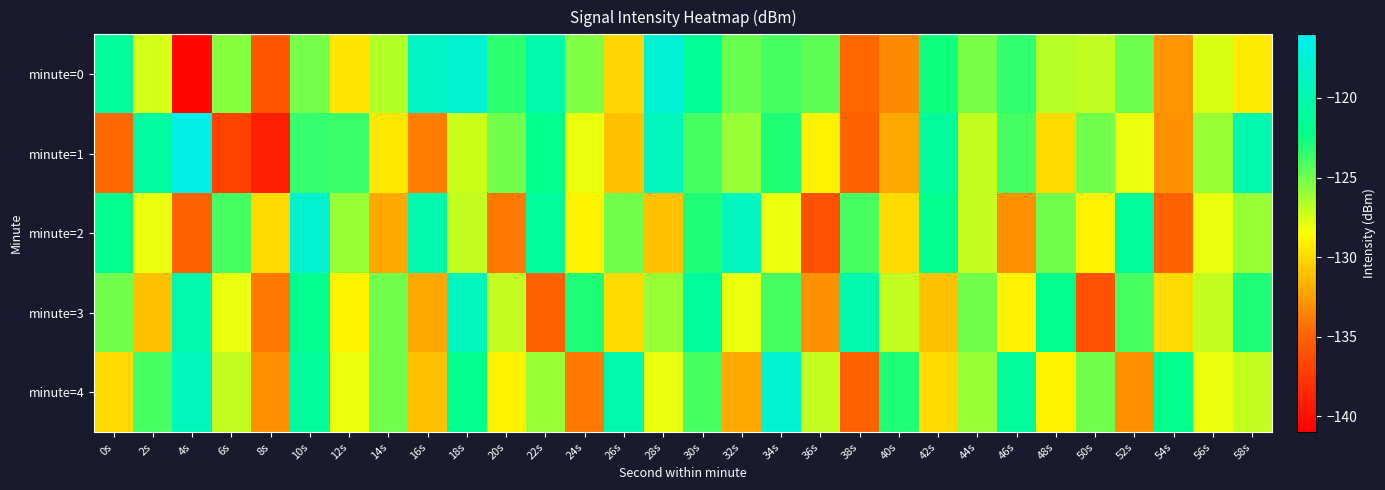

Reading left to right, what are all the values shown in this chart?

minute=0: 0s=-121.1	2s=-127.5	4s=-140.6	6s=-125.5	8s=-135.6	10s=-125.1	12s=-129.5	14s=-126.6	16s=-118.7	18s=-117.8	20s=-123.3	22s=-120.2	24s=-125.4	26s=-130.1	28s=-117.5	30s=-121.5	32s=-124.8	34s=-124.1	36s=-124.5	38s=-134.7	40s=-133.3	42s=-122.6	44s=-125.2	46s=-123.5	48s=-126.7	50s=-127.0	52s=-124.9	54s=-132.8	56s=-127.6	58s=-129.3
minute=1: 0s=-134.6	2s=-120.8	4s=-116.5	6s=-136.9	8s=-139.1	10s=-123.5	12s=-123.7	14s=-129.4	16s=-133.8	18s=-127.2	20s=-125.0	22s=-122.0	24s=-128.0	26s=-131.0	28s=-119.0	30s=-124.0	32s=-126.0	34s=-123.0	36s=-129.0	38s=-135.0	40s=-132.0	42s=-121.0	44s=-127.0	46s=-124.0	48s=-130.0	50s=-125.0	52s=-128.0	54s=-133.0	56s=-126.0	58s=-120.0
minute=2: 0s=-122.0	2s=-128.0	4s=-135.0	6s=-124.0	8s=-130.0	10s=-118.0	12s=-126.0	14s=-132.0	16s=-120.0	18s=-127.0	20s=-134.0	22s=-121.0	24s=-129.0	26s=-125.0	28s=-131.0	30s=-123.0	32s=-119.0	34s=-128.0	36s=-136.0	38s=-124.0	40s=-130.0	42s=-122.0	44s=-127.0	46s=-133.0	48s=-125.0	50s=-129.0	52s=-121.0	54s=-135.0	56s=-128.0	58s=-126.0
minute=3: 0s=-125.0	2s=-131.0	4s=-120.0	6s=-128.0	8s=-134.0	10s=-122.0	12s=-129.0	14s=-125.0	16s=-132.0	18s=-119.0	20s=-127.0	22s=-135.0	24s=-123.0	26s=-130.0	28s=-126.0	30s=-121.0	32s=-128.0	34s=-124.0	36s=-133.0	38s=-120.0	40s=-127.0	42s=-131.0	44s=-125.0	46s=-129.0	48s=-122.0	50s=-136.0	52s=-124.0	54s=-130.0	56s=-127.0	58s=-123.0
minute=4: 0s=-130.0	2s=-124.0	4s=-119.0	6s=-127.0	8s=-133.0	10s=-121.0	12s=-128.0	14s=-125.0	16s=-131.0	18s=-122.0	20s=-129.0	22s=-126.0	24s=-134.0	26s=-120.0	28s=-128.0	30s=-124.0	32s=-132.0	34s=-118.0	36s=-127.0	38s=-135.0	40s=-123.0	42s=-130.0	44s=-126.0	46s=-121.0	48s=-129.0	50s=-125.0	52s=-133.0	54s=-122.0	56s=-128.0	58s=-127.0